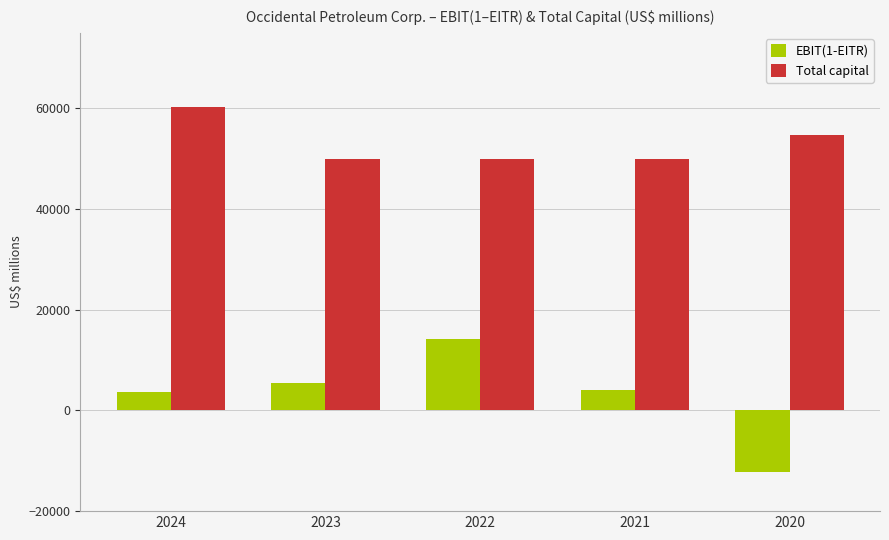

What is the difference between the Total capital values at 2021 and 2024?

10331